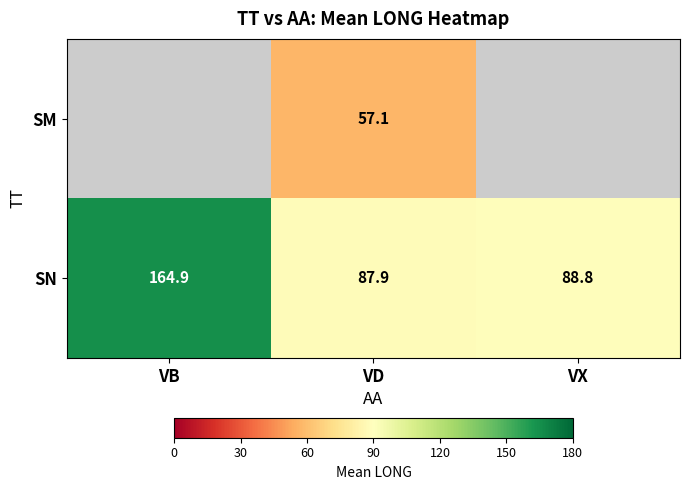

What is the sum of all SN values?

341.6